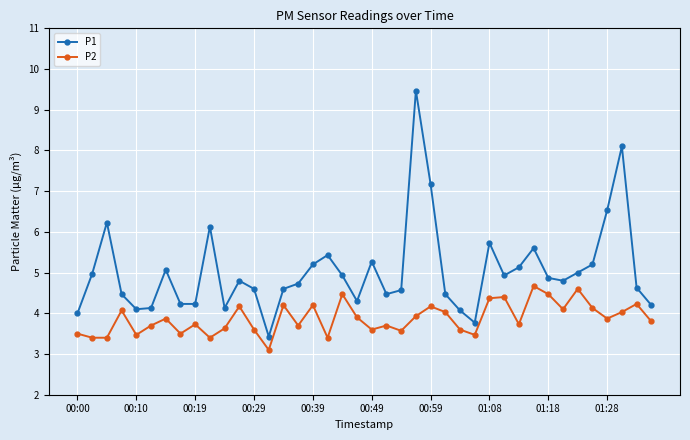

Which series has the largest range (max minus min)?

P1